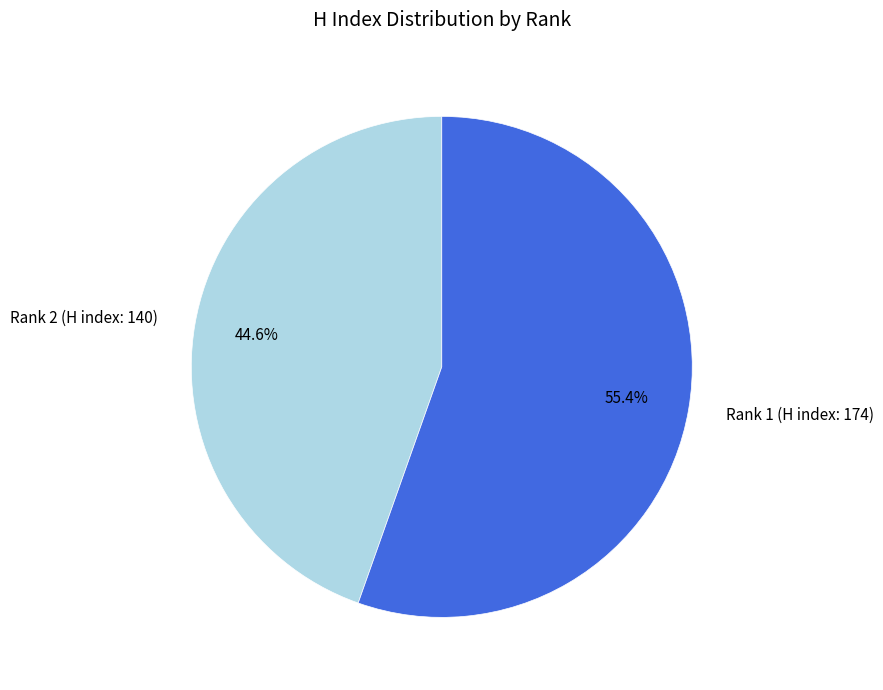

Count the number of slices in the pie.

2